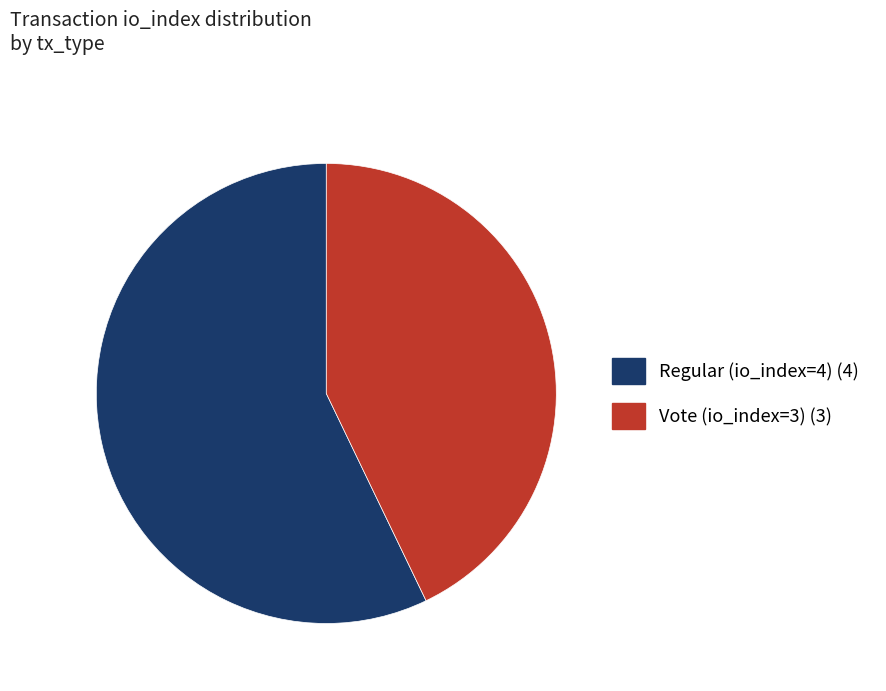

How many slices are in this pie chart?

2